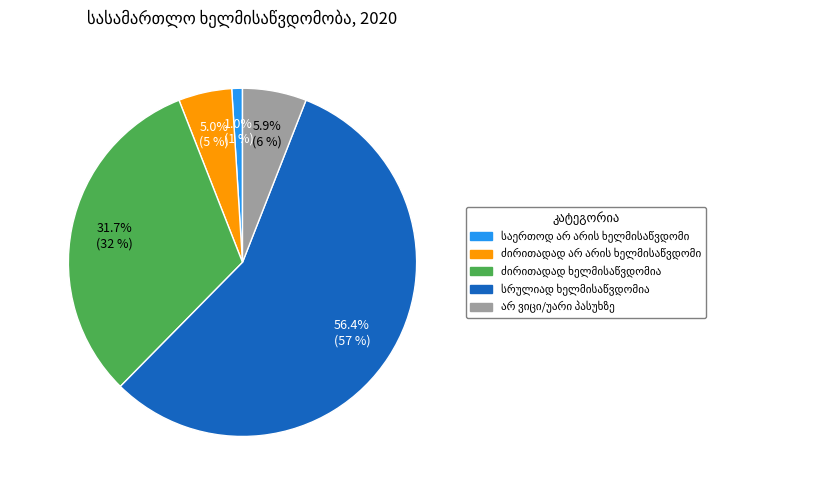

How many slices are in this pie chart?

5